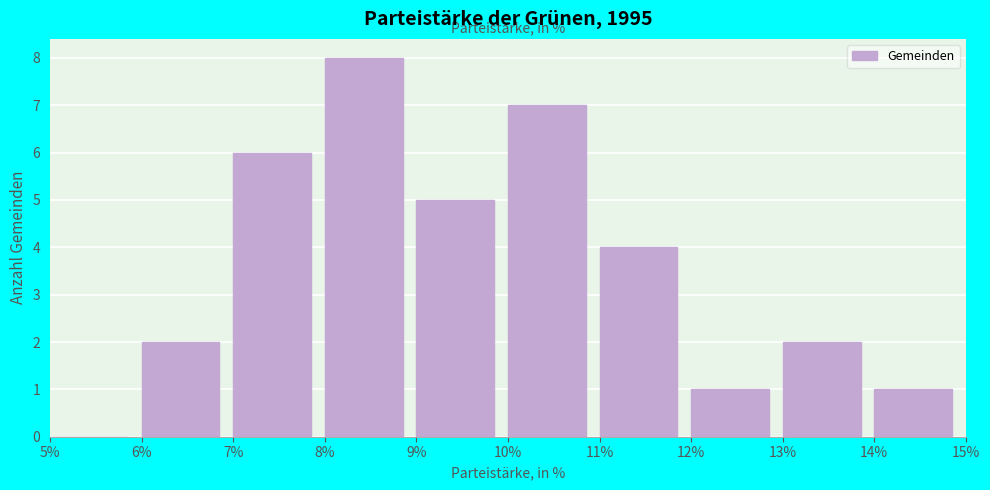

Which range on the x-axis has the tallest bar?

8% to 9%